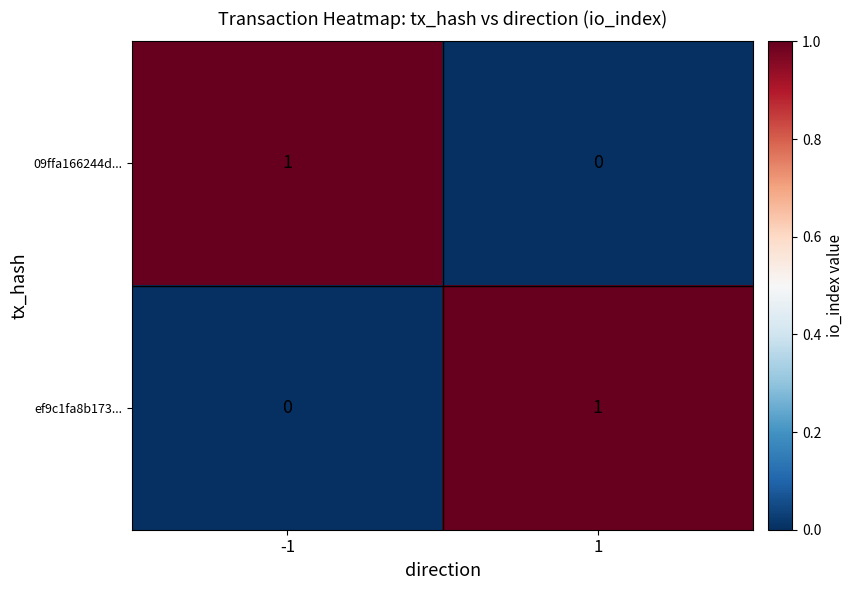

True or false: 09ffa166244d... has a value of 1 at -1.

True